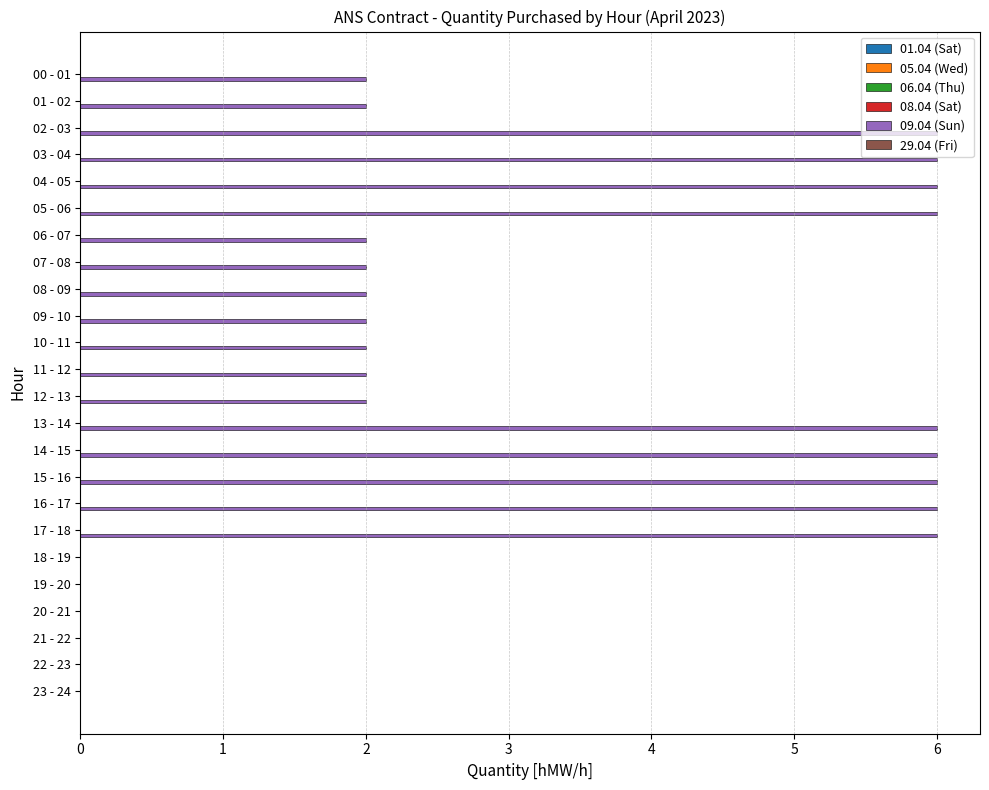

The chart shows a value of 4 at 18 - 19. True or false?

False